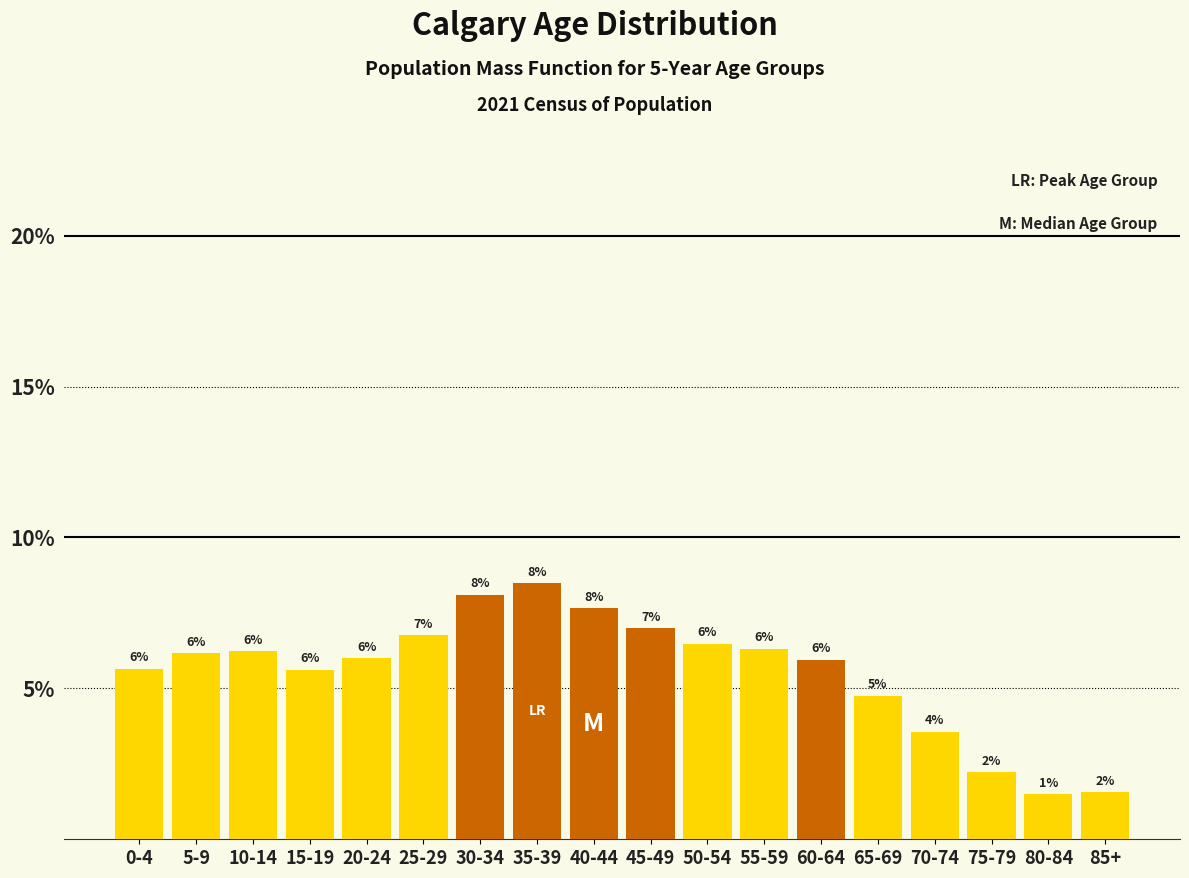

What is the sum of all values?

100.0